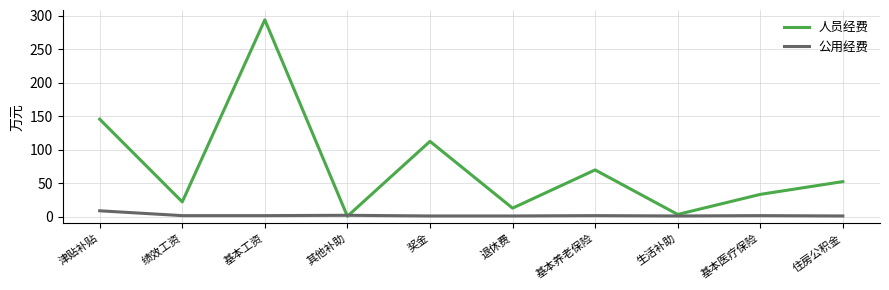

How many lines are shown in the chart?

2